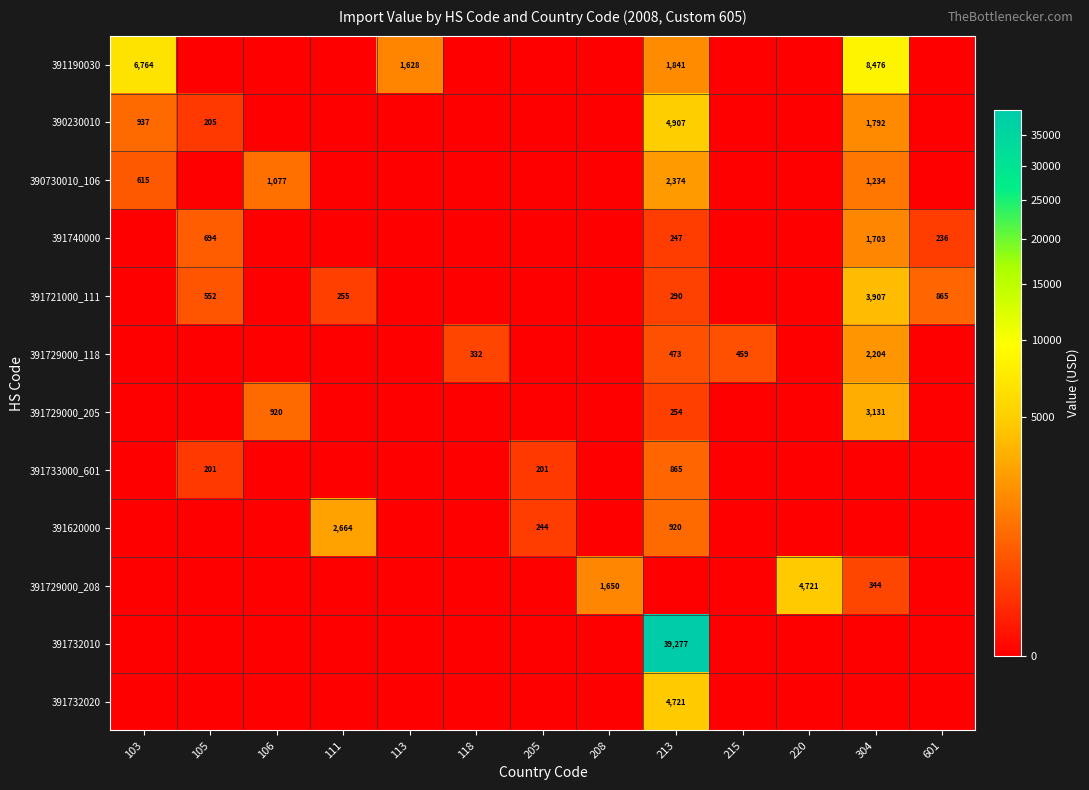

The 391732020 series shows 6829 at 213. True or false?

False